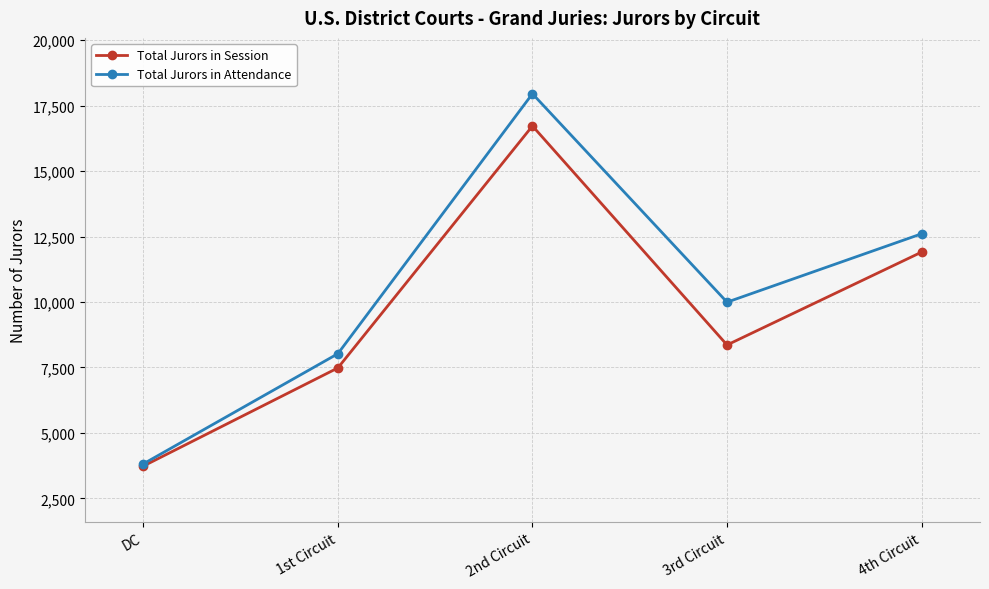

Reading left to right, what are all the values shown in this chart?

Total Jurors in Session: DC=3733	1st Circuit=7483	2nd Circuit=16726	3rd Circuit=8360	4th Circuit=11908
Total Jurors in Attendance: DC=3818	1st Circuit=8026	2nd Circuit=17956	3rd Circuit=9995	4th Circuit=12607